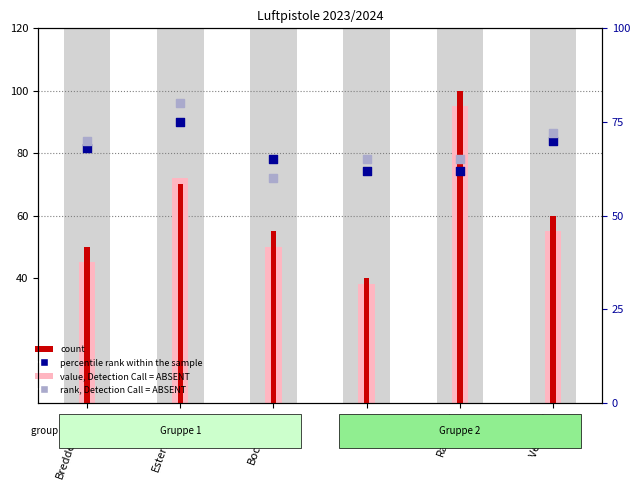

What are all the series names shown in the legend?

value, Detection Call = ABSENT, count, percentile rank within the sample, rank, Detection Call = ABSENT